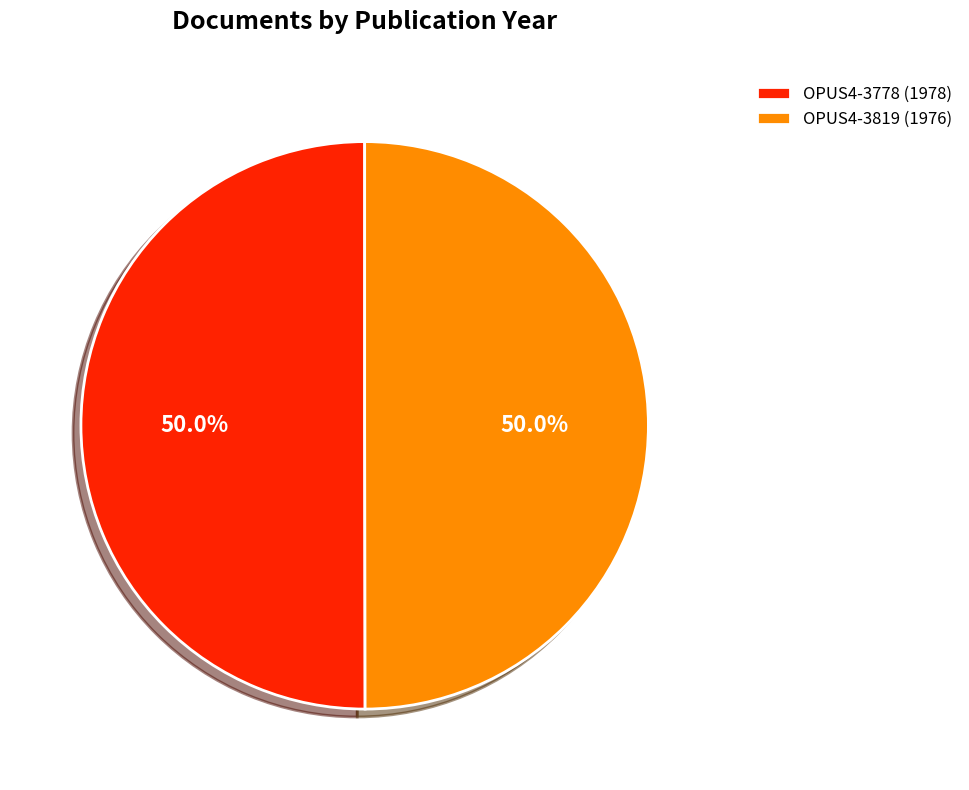

How many segments does this pie chart have?

2